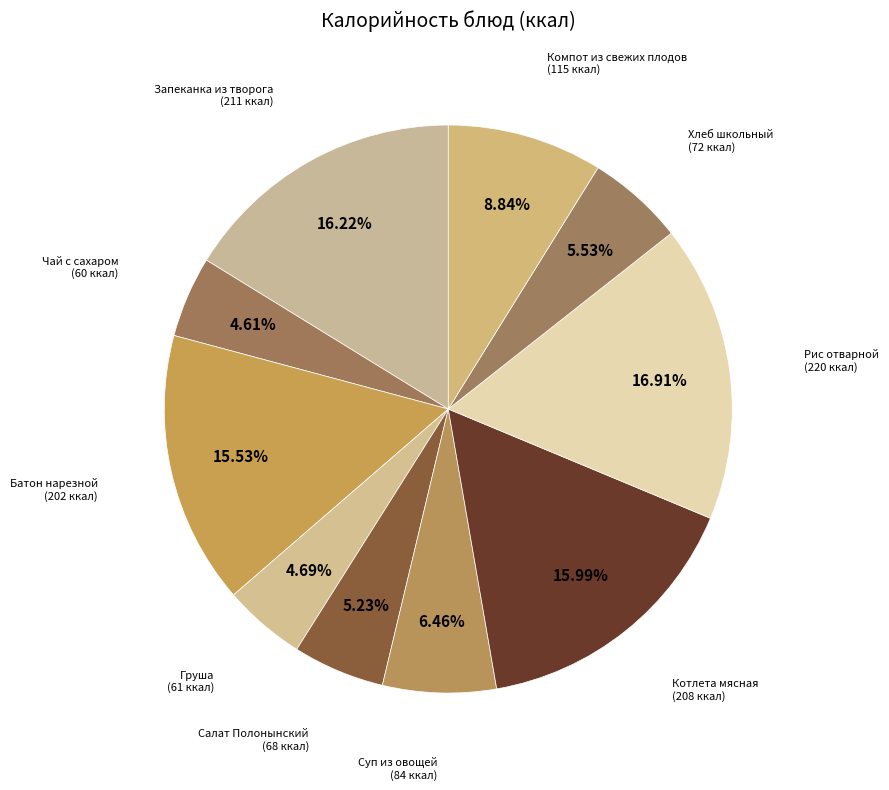

What is the total percentage of Суп из овощей and Котлета мясная?

22.4%